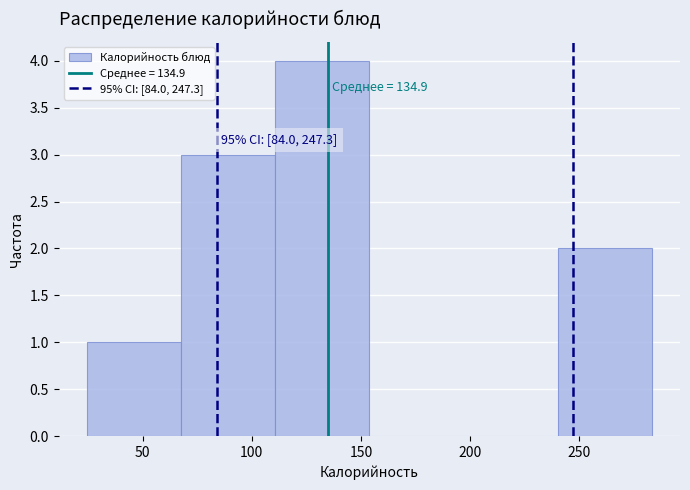

Over which range of the x-axis is the bar tallest?

110 to 155